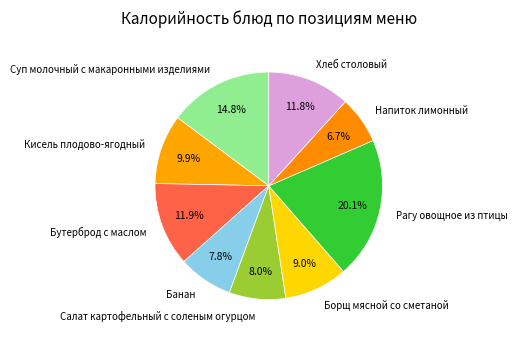

What is the total percentage of Кисель плодово-ягодный and Банан?

17.7%